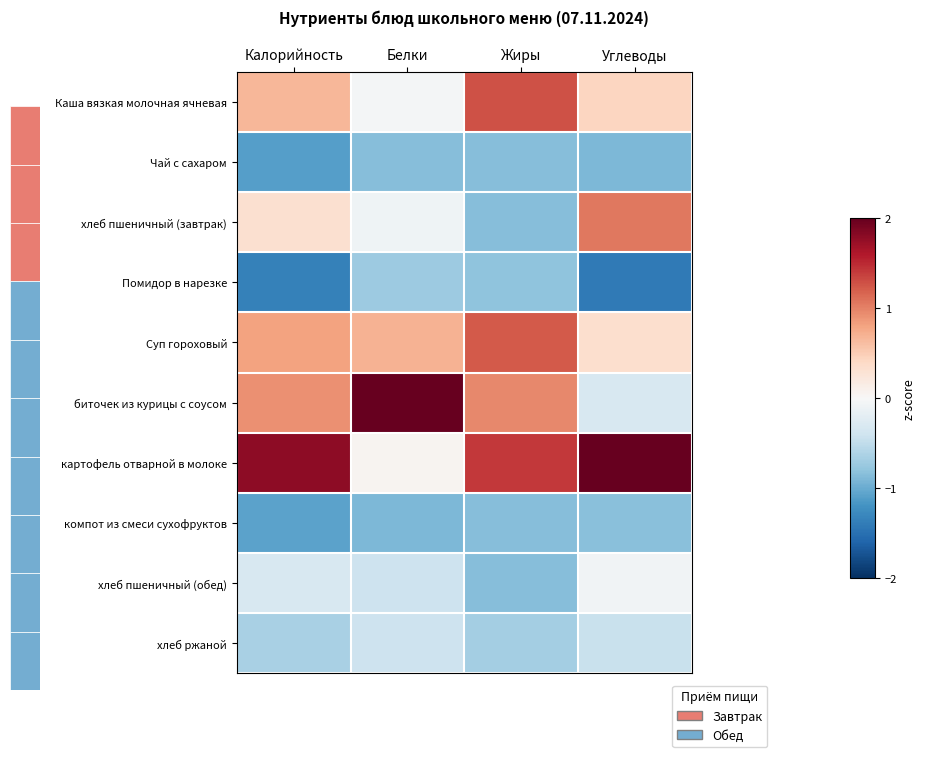

Reading left to right, extract all data points from this chart.

Каша вязкая молочная ячневая: Калорийность=0.7	Белки=-0.0	Жиры=1.3	Углеводы=0.4
Чай с сахаром: Калорийность=-1.1	Белки=-0.8	Жиры=-0.8	Углеводы=-0.9
хлеб пшеничный (завтрак): Калорийность=0.3	Белки=-0.1	Жиры=-0.8	Углеводы=1.1
Помидор в нарезке: Калорийность=-1.4	Белки=-0.7	Жиры=-0.8	Углеводы=-1.4
Суп гороховый: Калорийность=0.8	Белки=0.7	Жиры=1.2	Углеводы=0.3
биточек из курицы с соусом: Калорийность=0.9	Белки=2.7	Жиры=1.0	Углеводы=-0.3
картофель отварной в молоке: Калорийность=1.8	Белки=0.1	Жиры=1.4	Углеводы=2.2
компот из смеси сухофруктов: Калорийность=-1.1	Белки=-0.9	Жиры=-0.8	Углеводы=-0.8
хлеб пшеничный (обед): Калорийность=-0.3	Белки=-0.4	Жиры=-0.8	Углеводы=-0.1
хлеб ржаной: Калорийность=-0.6	Белки=-0.4	Жиры=-0.7	Углеводы=-0.4